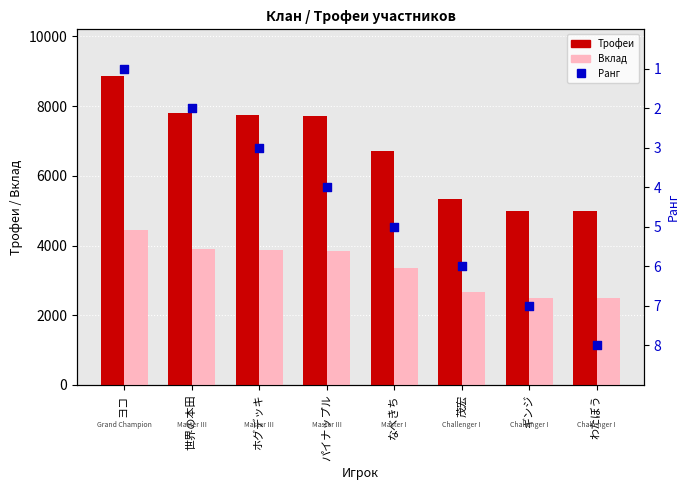

At which category is the sum across all series the highest?

ヨコ